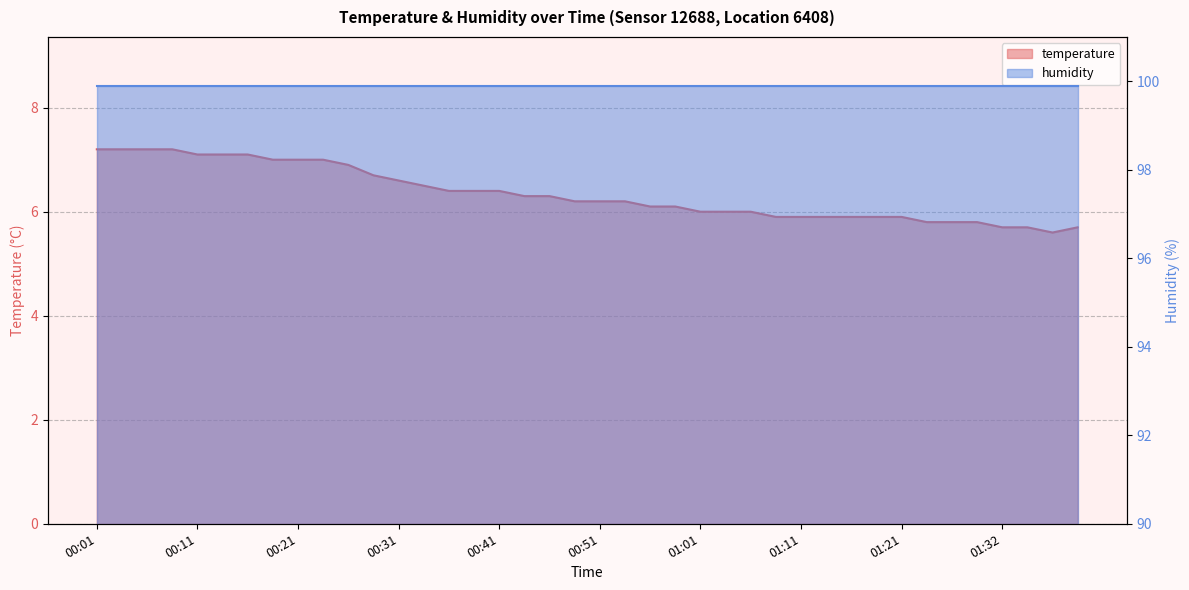

At which category does the data reach its first local valley?

01:37